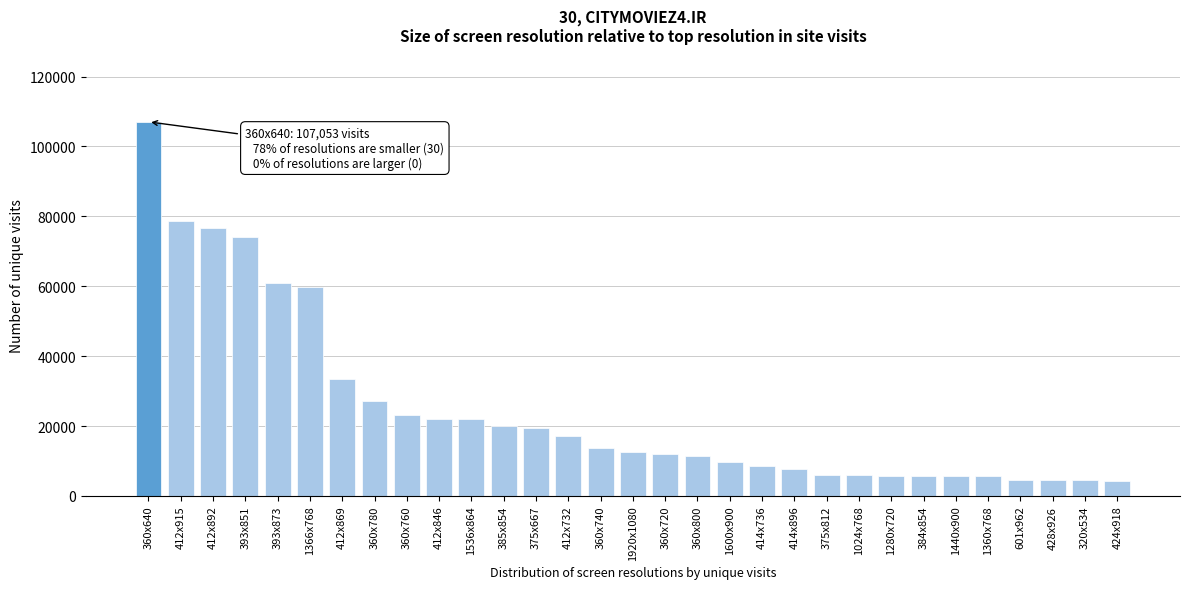

The value at 1366x768 is 91214. True or false?

False